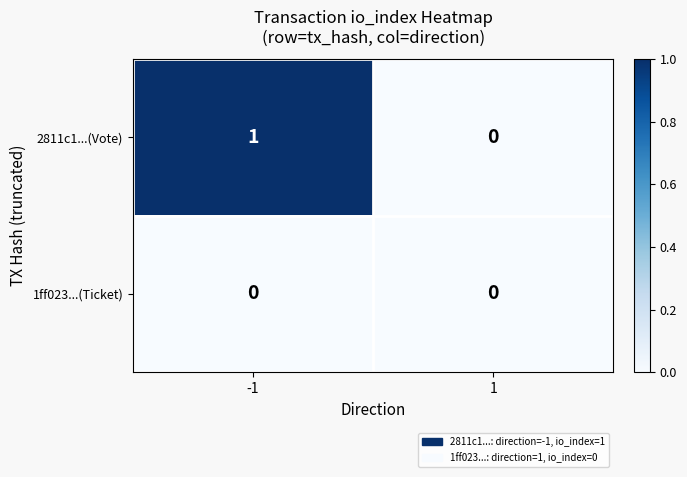

At -1, list the series in order from largest to smallest.

2811c1...(Vote), 1ff023...(Ticket)